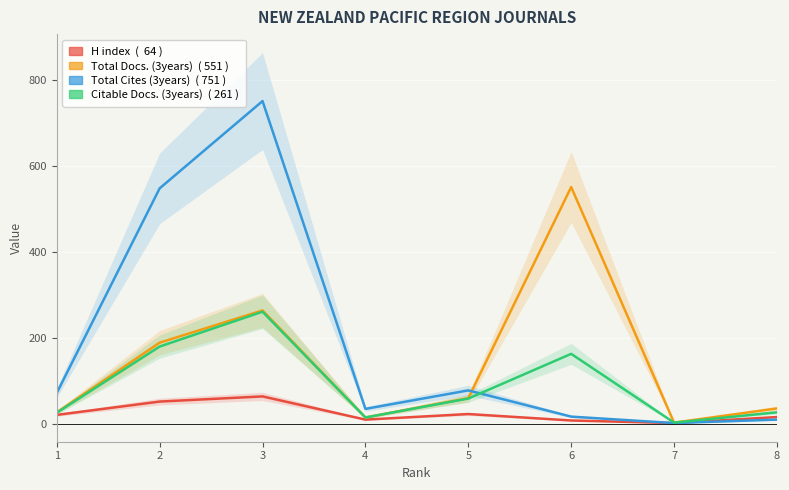

What value does the Citable Docs. (3years) ( 261 ) series have at 5?

59